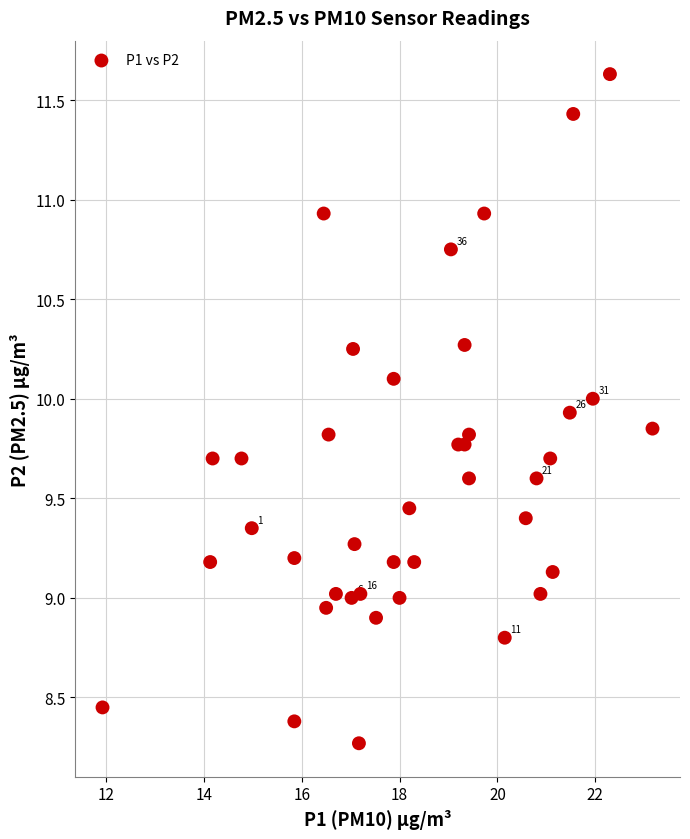

What is the range of X values (max minus min)?

11.2